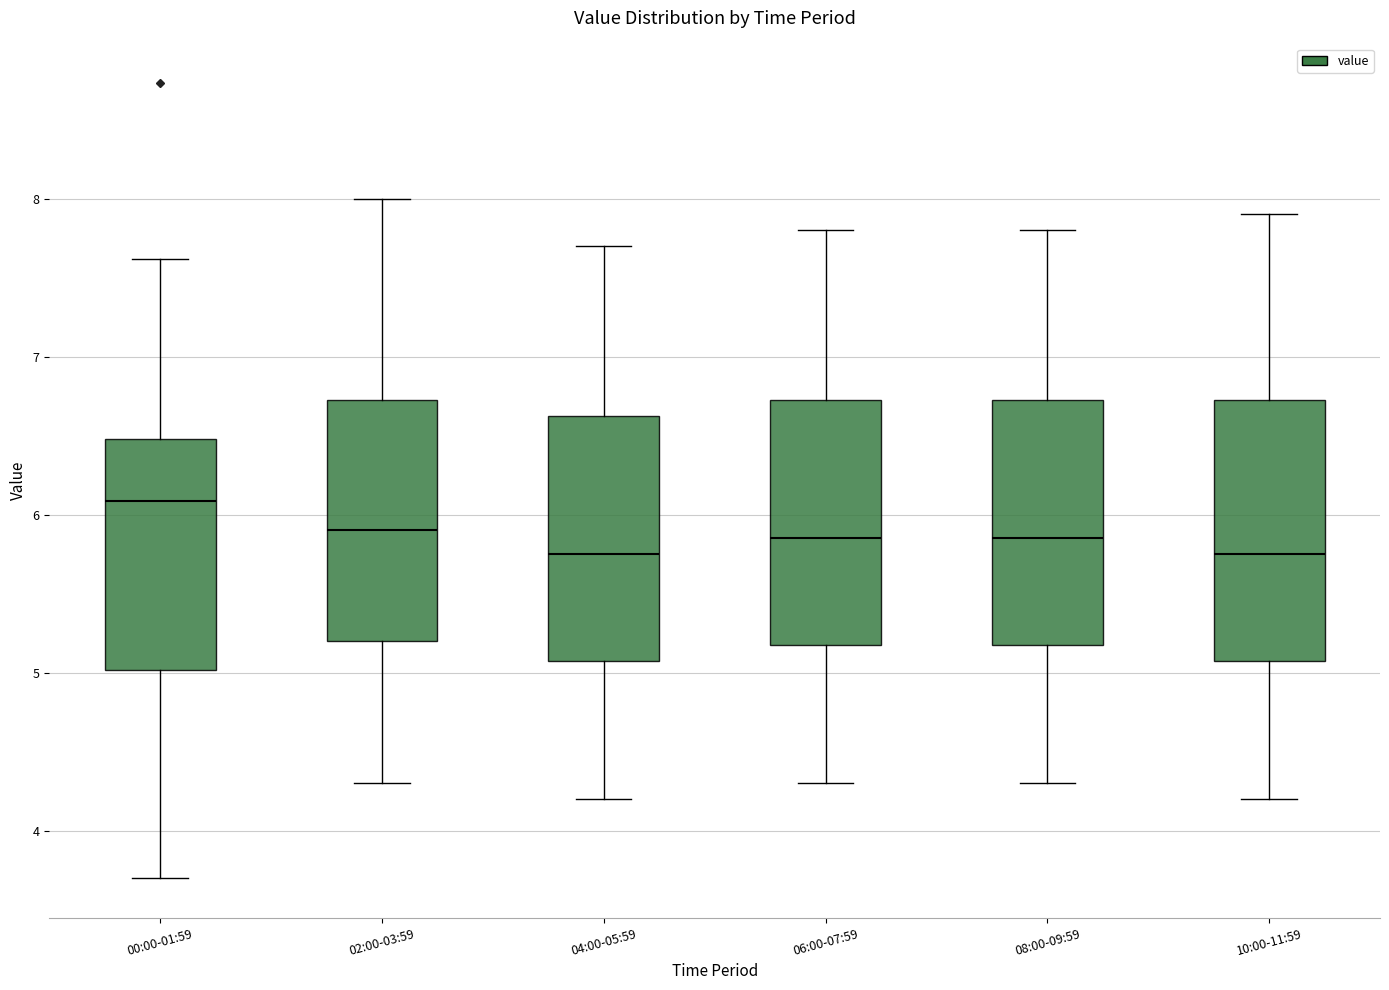

Where is the upper edge of the box for 00:00-01:59 on the y-axis? The values are not printed on the chart, so give them approximately, as read against the axis.

6.5